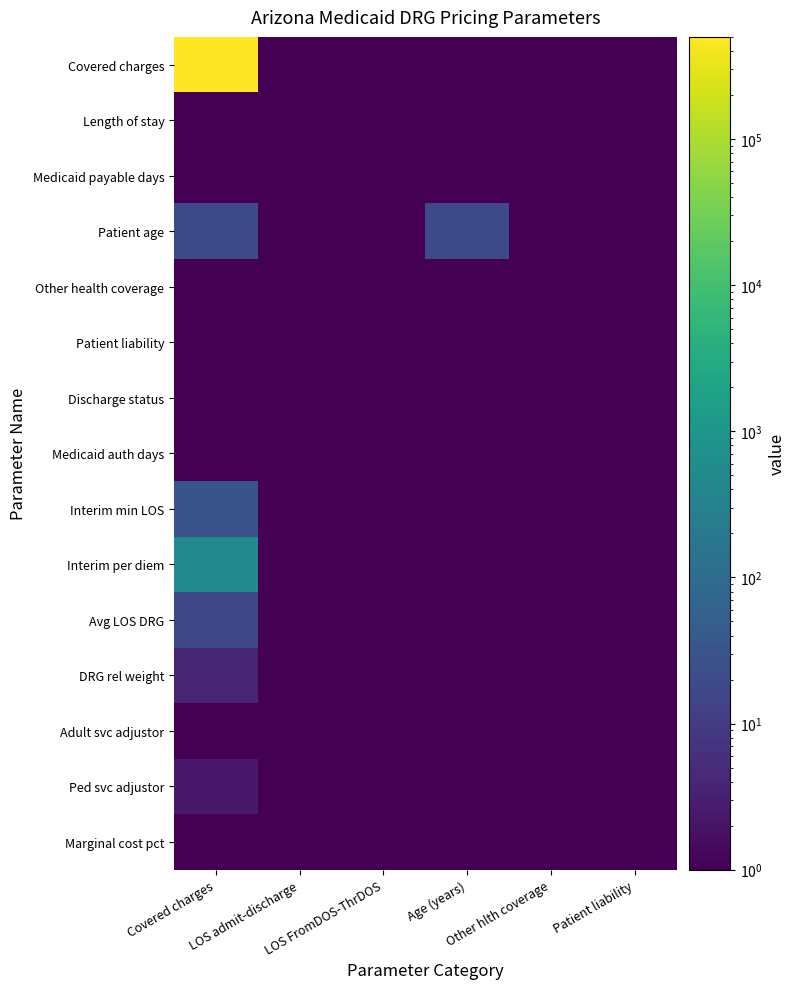

What is the minimum value shown in the chart?

0.1